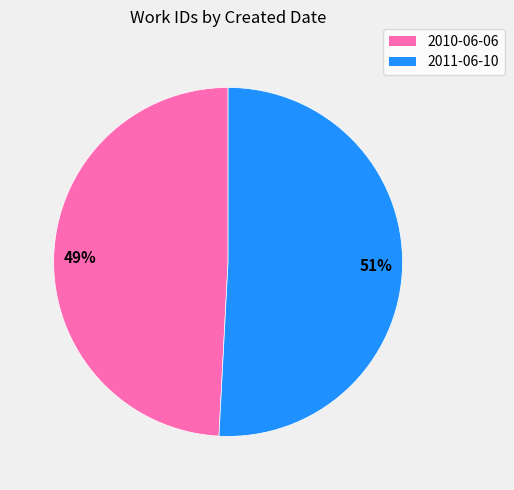

Count the number of slices in the pie.

2